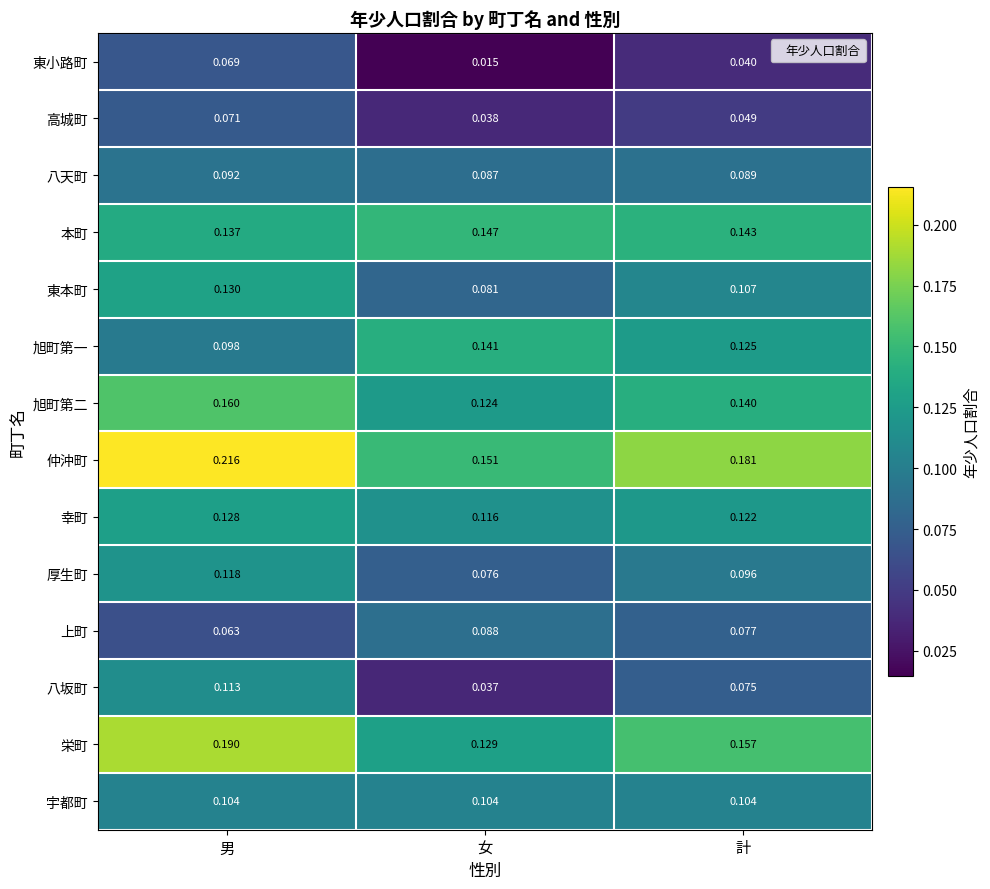

At which label is 八坂町 closest to 0?

女